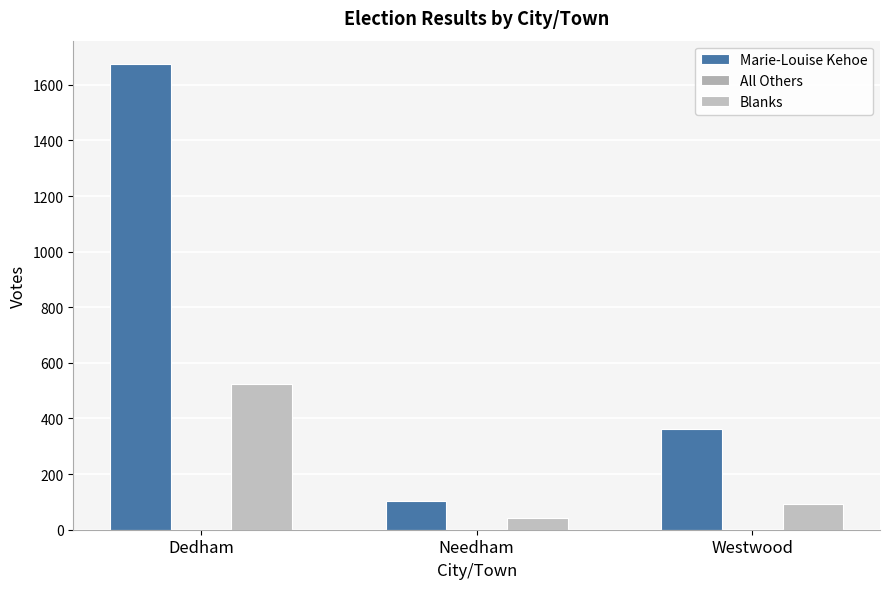

Between Westwood and Dedham, which is larger?

Dedham